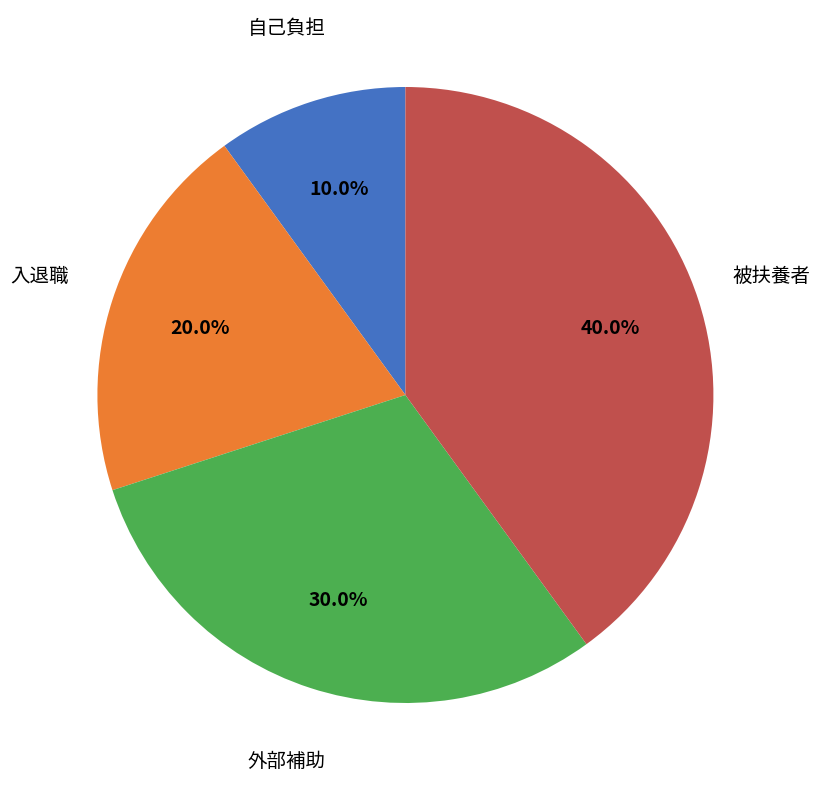

Is there any slice that represents more than half of the pie?

No